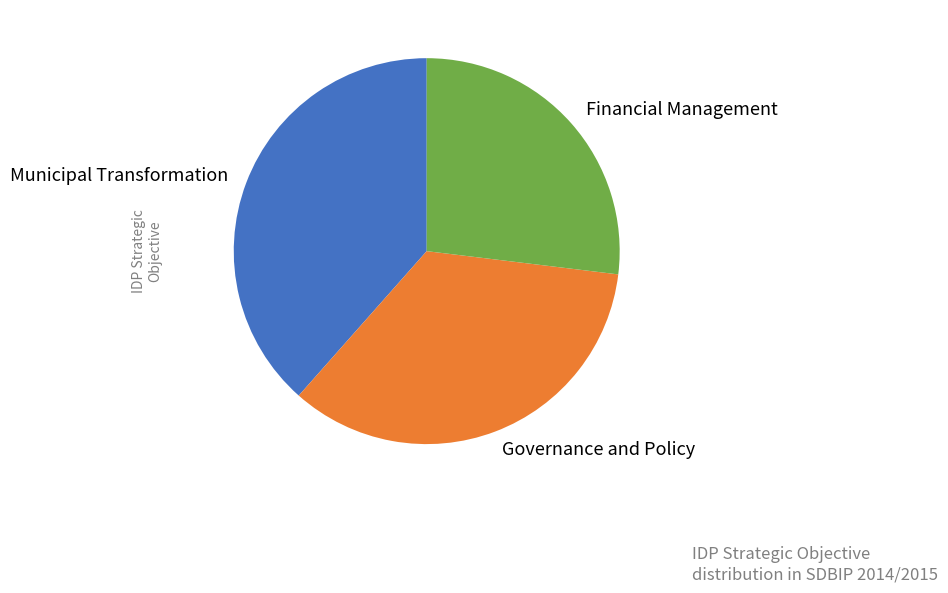

Is it true that Municipal Transformation is 38% of the pie?

True